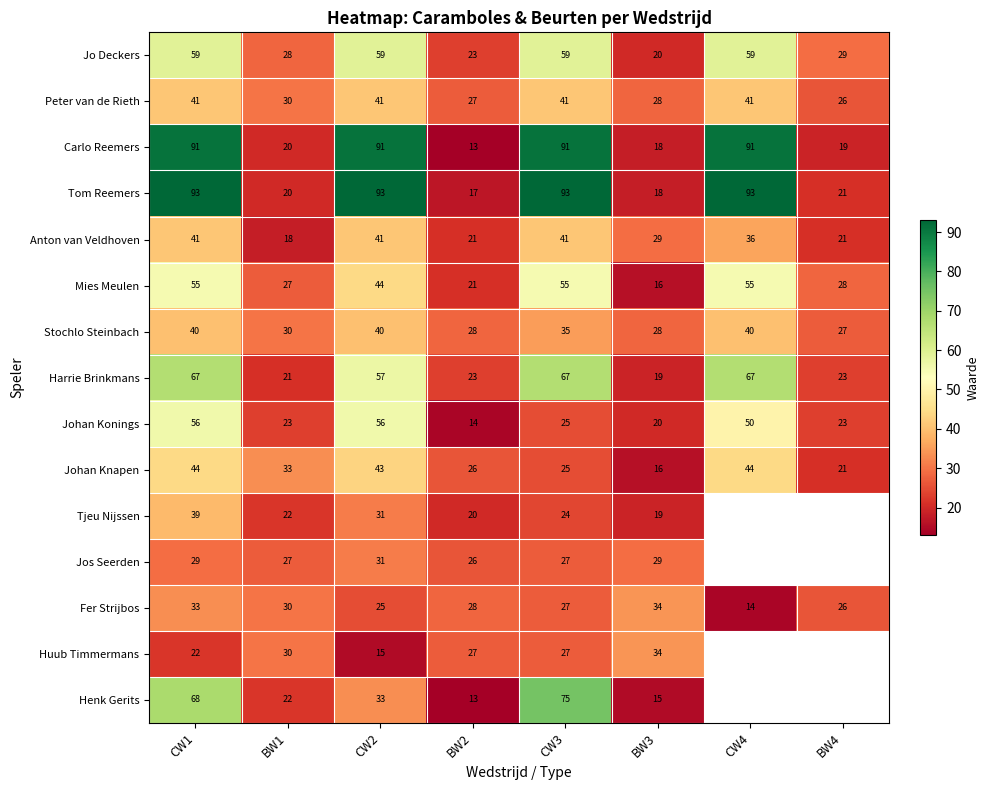

Which category has the lowest value in the Fer Strijbos series?

CW4